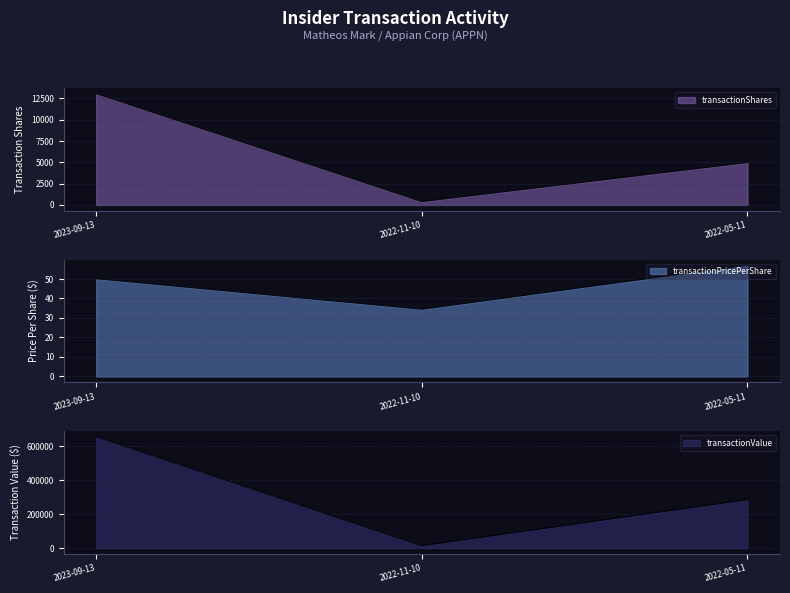

The transactionShares series shows 4981.0 at 2022-05-11. True or false?

True